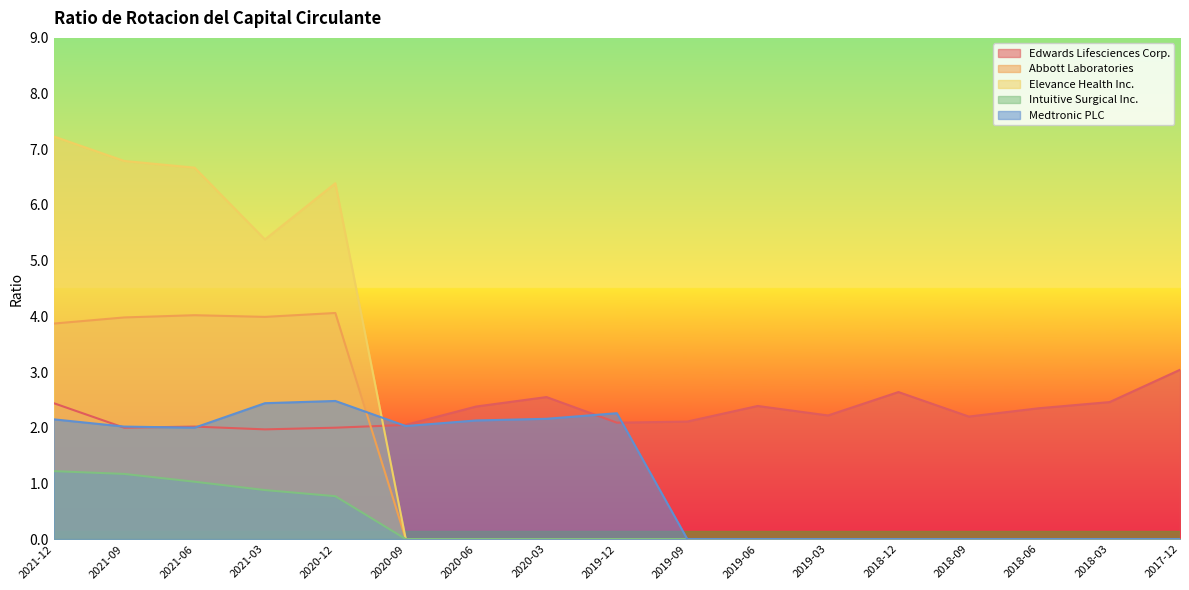

What is the difference between the Intuitive Surgical Inc. values at 2021-03 and 2019-09?

0.9